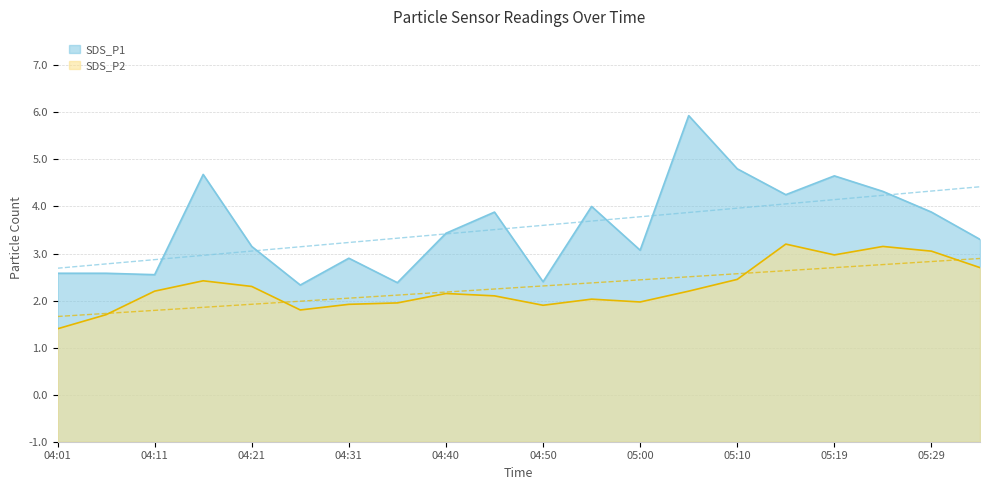

Which series has the largest range (max minus min)?

SDS_P1